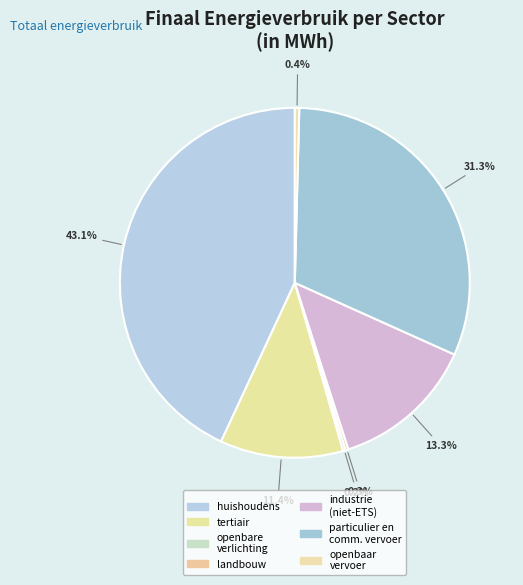

How many segments does this pie chart have?

7